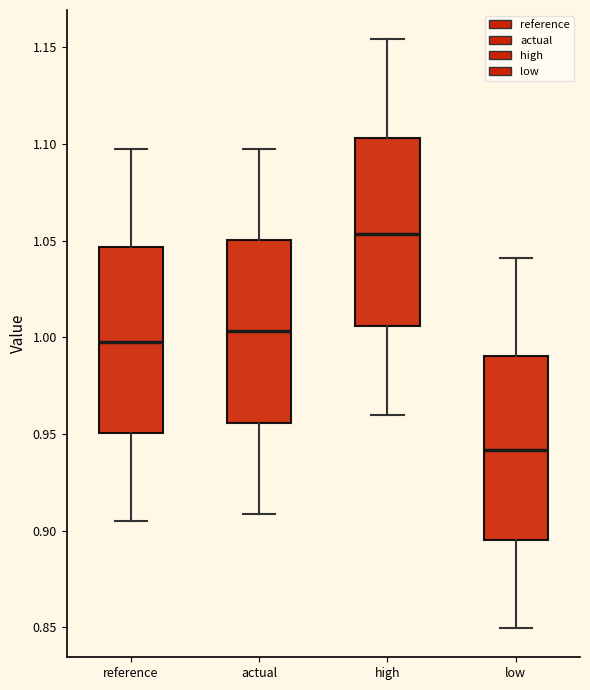

Reading left to right, read every box against the y-axis: the position of its median line, the range the box covers, and the ends of its whiskers. The values are not printed on the chart, so give them approximately, as read against the axis.

reference: median 1.000, box 0.950 to 1.045, whiskers 0.905 to 1.095
actual: median 1.005, box 0.955 to 1.050, whiskers 0.910 to 1.095
high: median 1.055, box 1.005 to 1.105, whiskers 0.960 to 1.155
low: median 0.940, box 0.895 to 0.990, whiskers 0.850 to 1.040